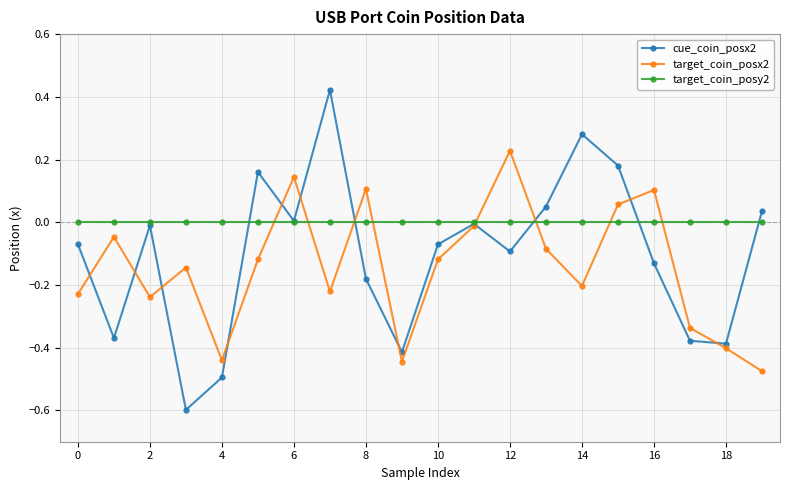

How many interior local peaks does the cue_coin_posx2 series have?

5